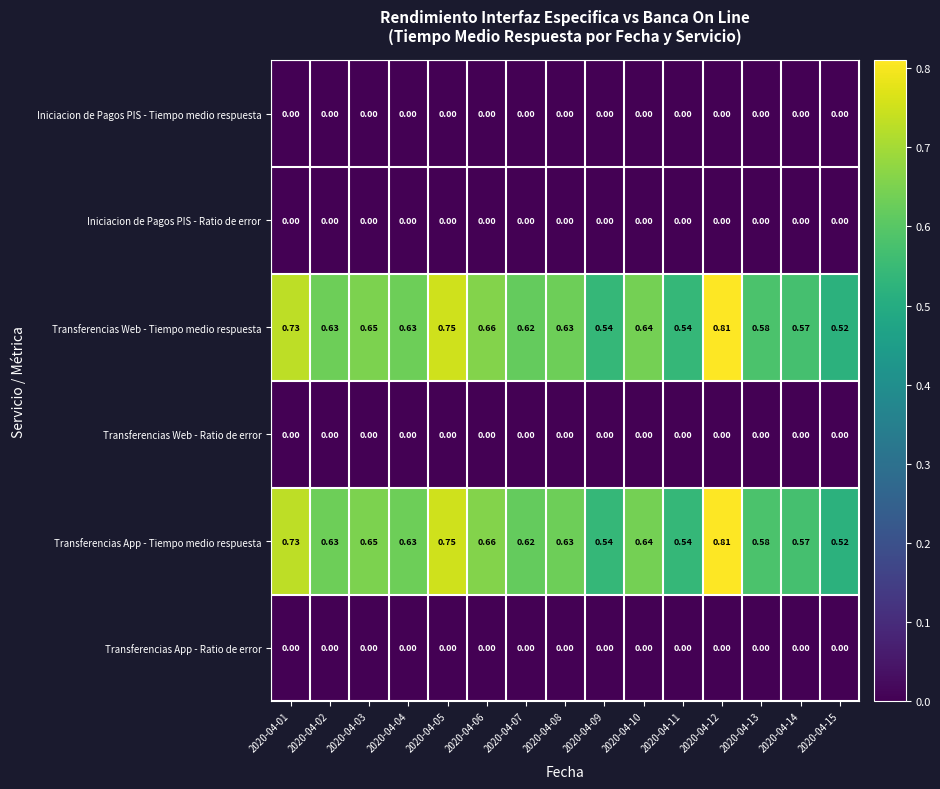

Count the number of data series in this chart.

6